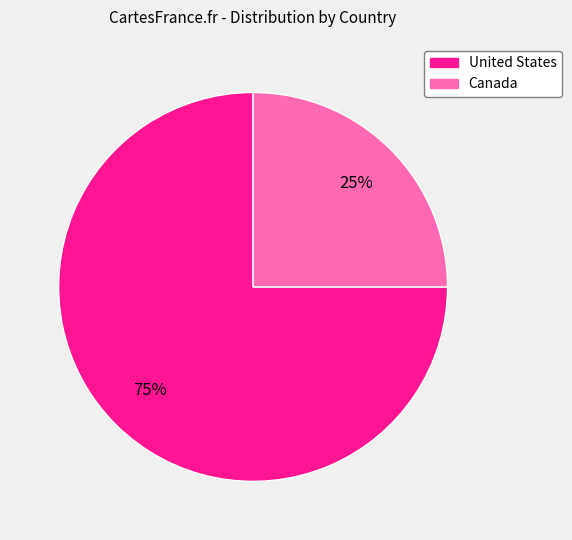

Is Canada the majority of the pie?

No